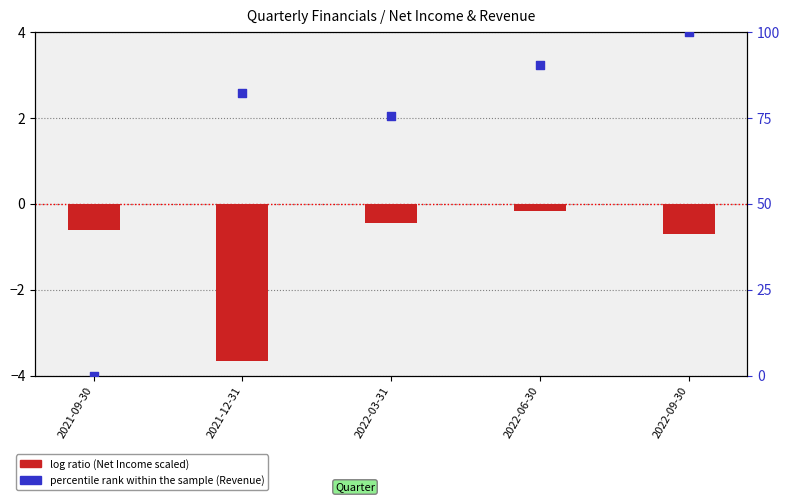

At which category is the sum across all series the highest?

2022-09-30